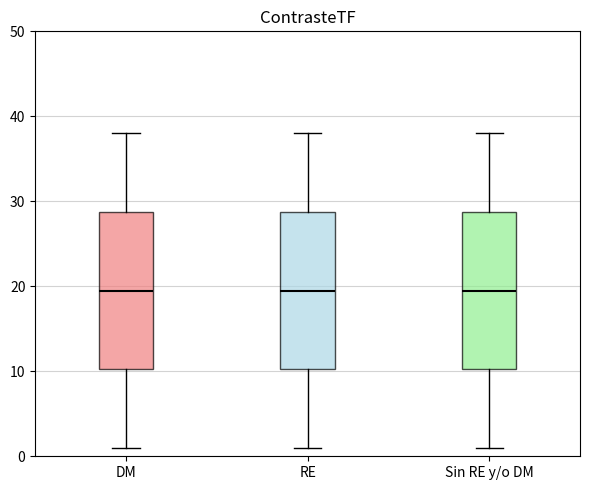

Where is the lower edge of the box for DM on the y-axis? The values are not printed on the chart, so give them approximately, as read against the axis.

10